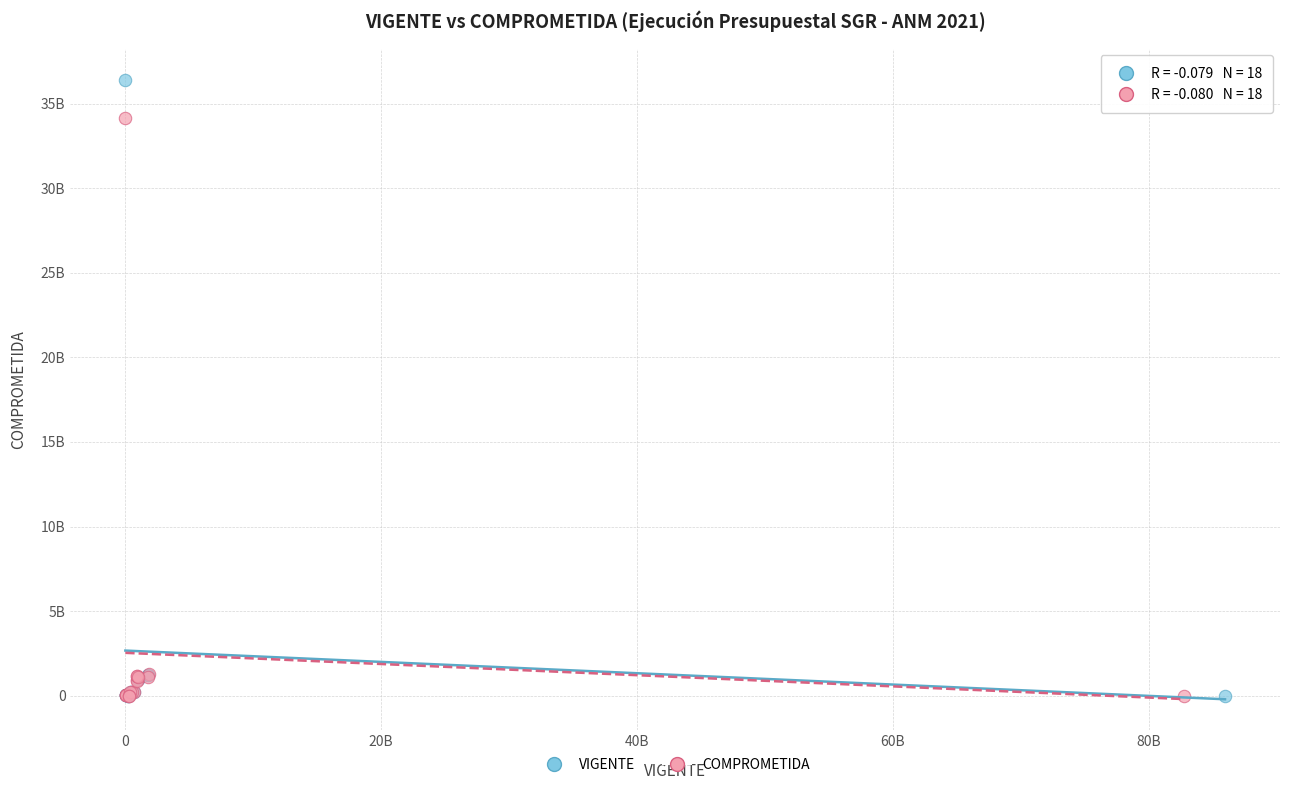

What are all the series names shown in the legend?

VIGENTE, COMPROMETIDA